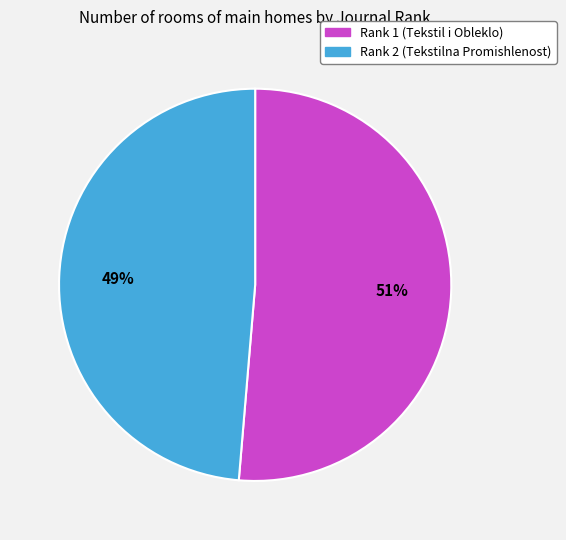

To the nearest percent, what is the combined percentage of Rank 2 (Tekstilna Promishlenost) and Rank 1 (Tekstil i Obleklo)?

100%